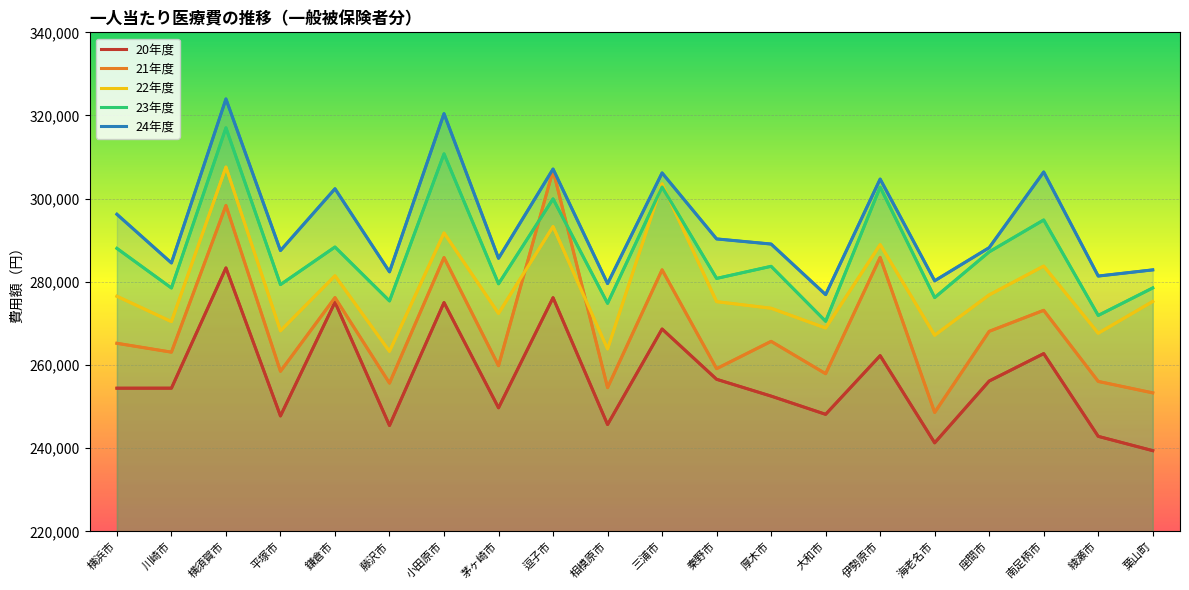

What is the label of the 2nd point from the left?

川崎市